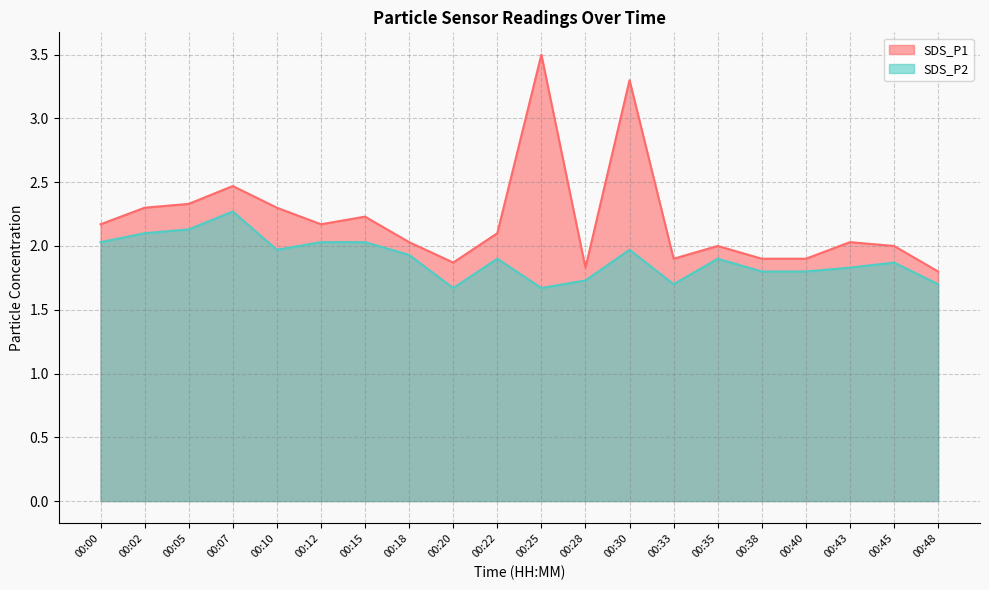

Reading left to right, extract all data points from this chart.

SDS_P1: 00:00=2.2	00:02=2.3	00:05=2.3	00:07=2.5	00:10=2.3	00:12=2.2	00:15=2.2	00:18=2.0	00:20=1.9	00:22=2.1	00:25=3.5	00:28=1.8	00:30=3.3	00:33=1.9	00:35=2.0	00:38=1.9	00:40=1.9	00:43=2.0	00:45=2.0	00:48=1.8
SDS_P2: 00:00=2.0	00:02=2.1	00:05=2.1	00:07=2.3	00:10=2.0	00:12=2.0	00:15=2.0	00:18=1.9	00:20=1.7	00:22=1.9	00:25=1.7	00:28=1.7	00:30=2.0	00:33=1.7	00:35=1.9	00:38=1.8	00:40=1.8	00:43=1.8	00:45=1.9	00:48=1.7